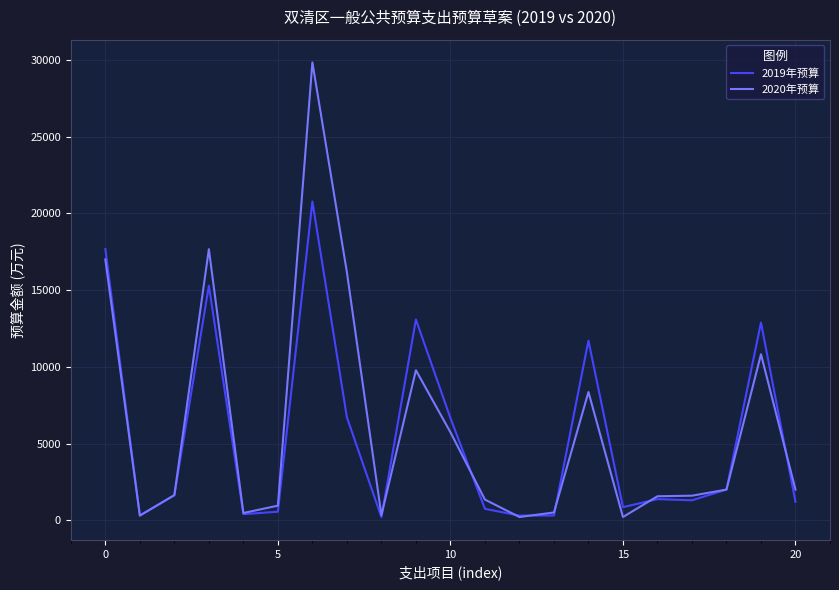

List the series in order of their peak value, lowest first.

2019年预算, 2020年预算